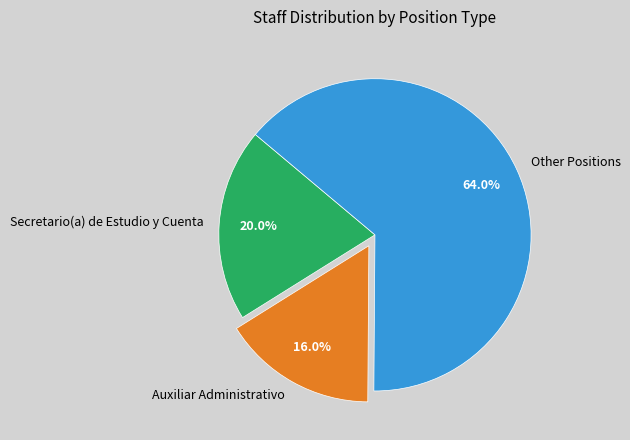

Do Secretario(a) de Estudio y Cuenta and Auxiliar Administrativo together represent more than half of the pie?

No